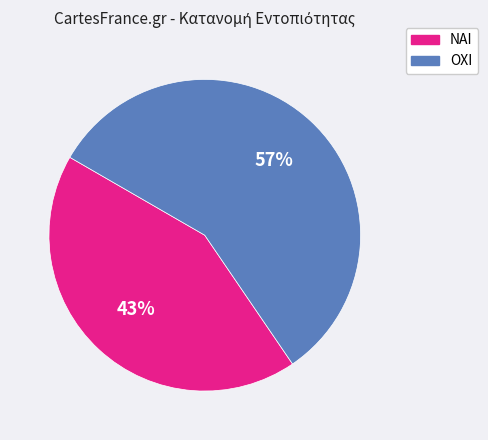

True or false: ΝΑΙ accounts for 31% of the total.

False